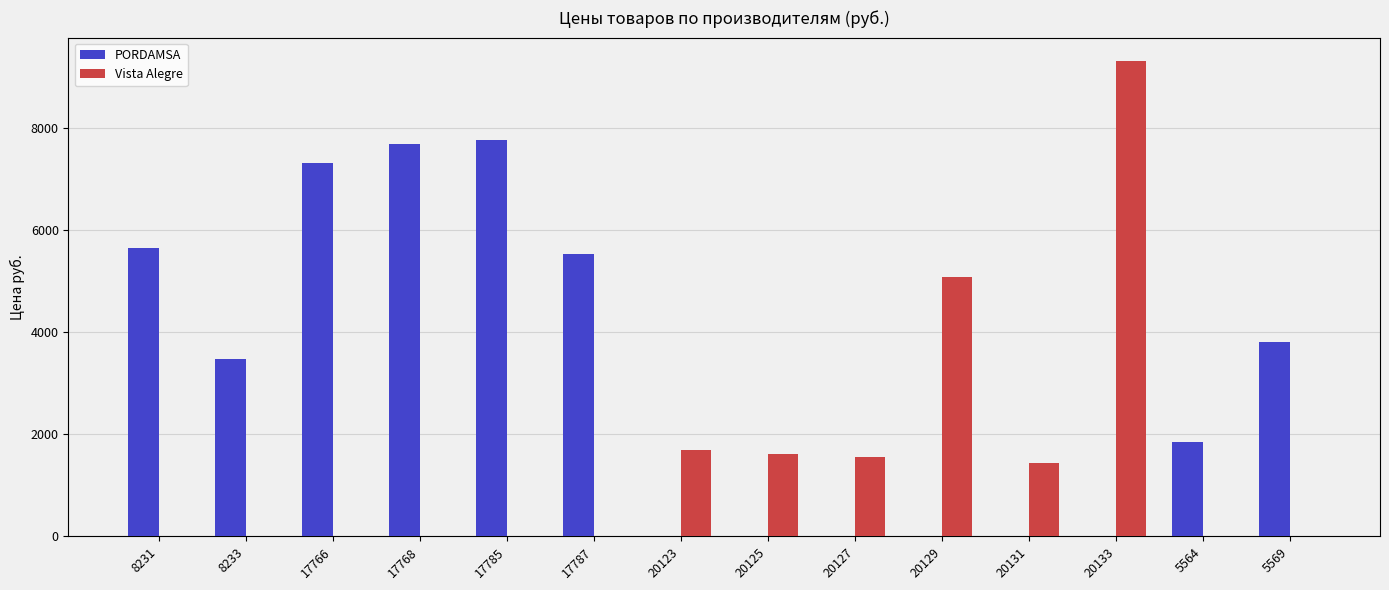

The value of Vista Alegre at 20133 is 9302. True or false?

True